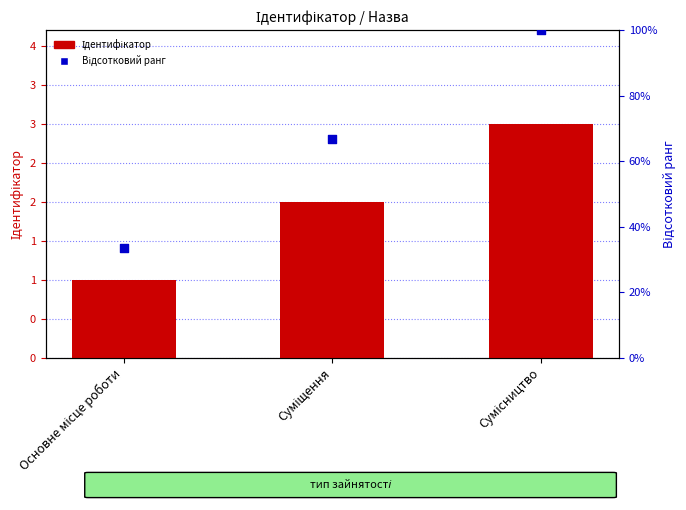

At how many categories does at least one series exceed 44?

2